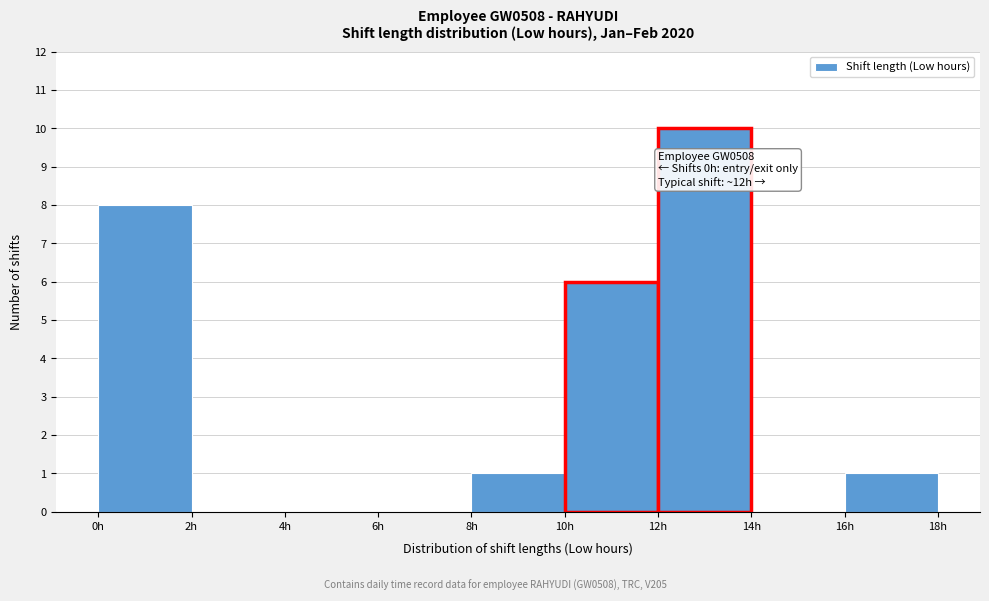

Over which range of the x-axis is the bar tallest?

12 to 14